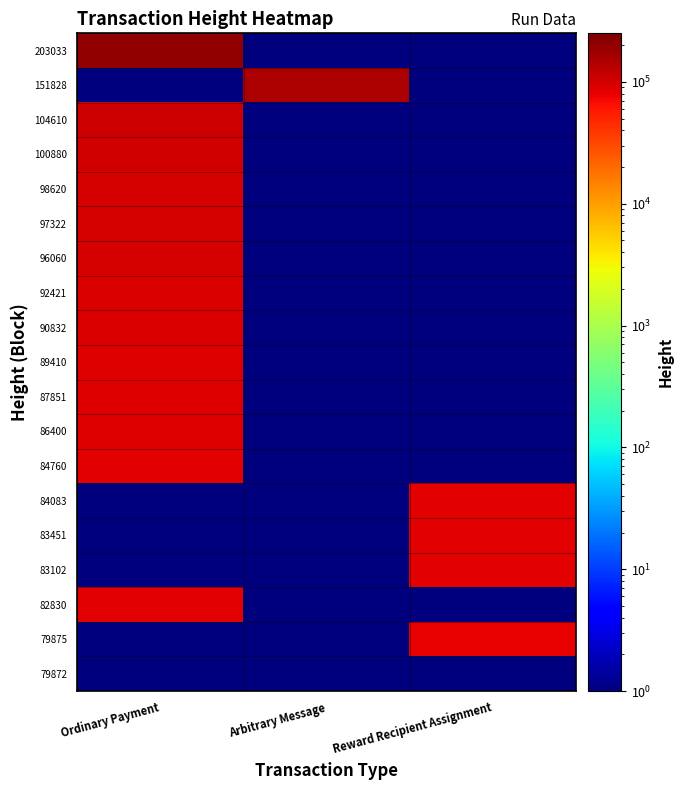

Which series changed the most between Ordinary Payment and Reward Recipient Assignment?

203033